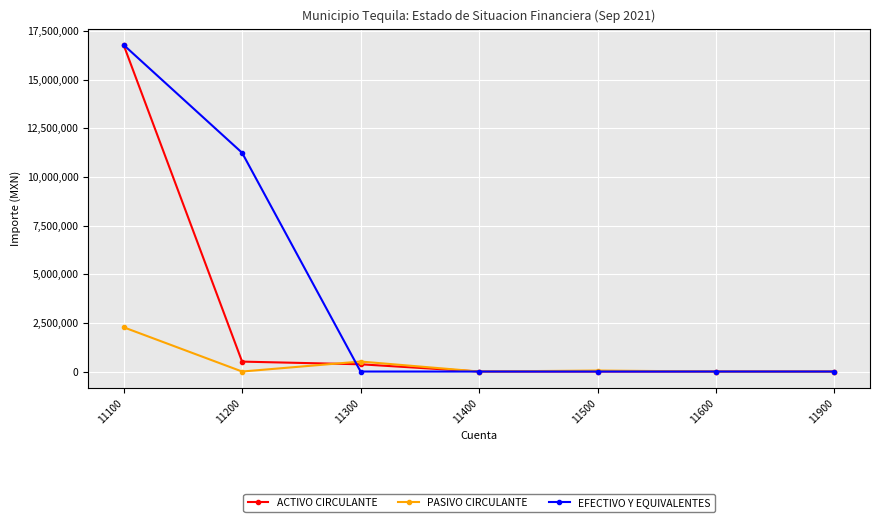

What is the value of the EFECTIVO Y EQUIVALENTES point at the 2nd from the left?

11248039.5